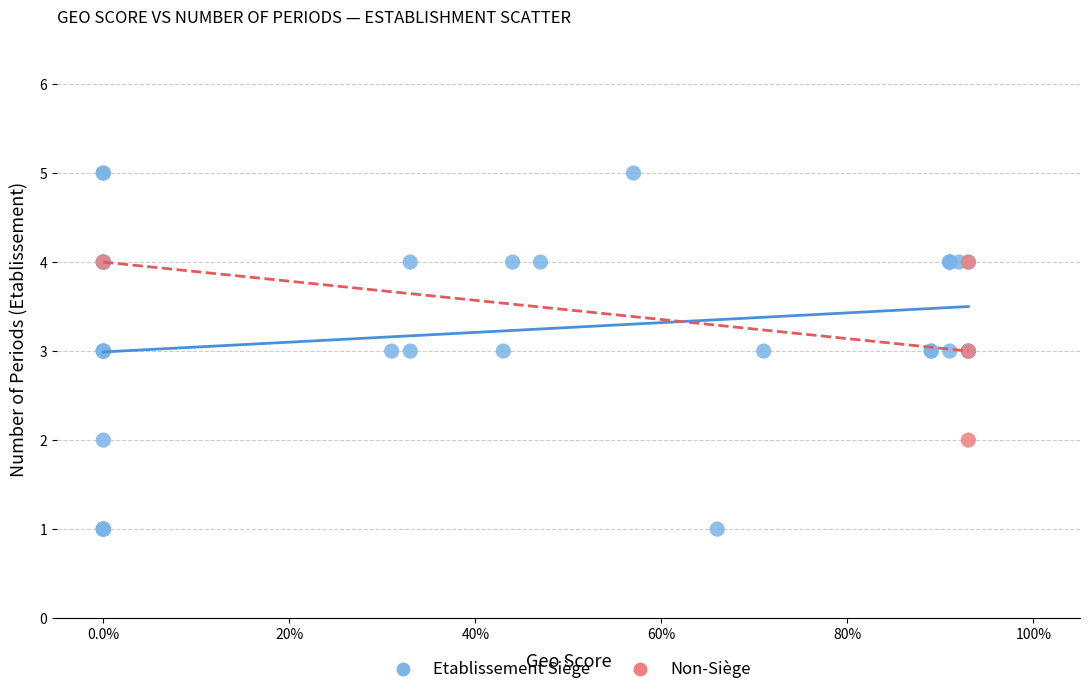

What are all the series names shown in the legend?

Etablissement Siège, Non-Siège